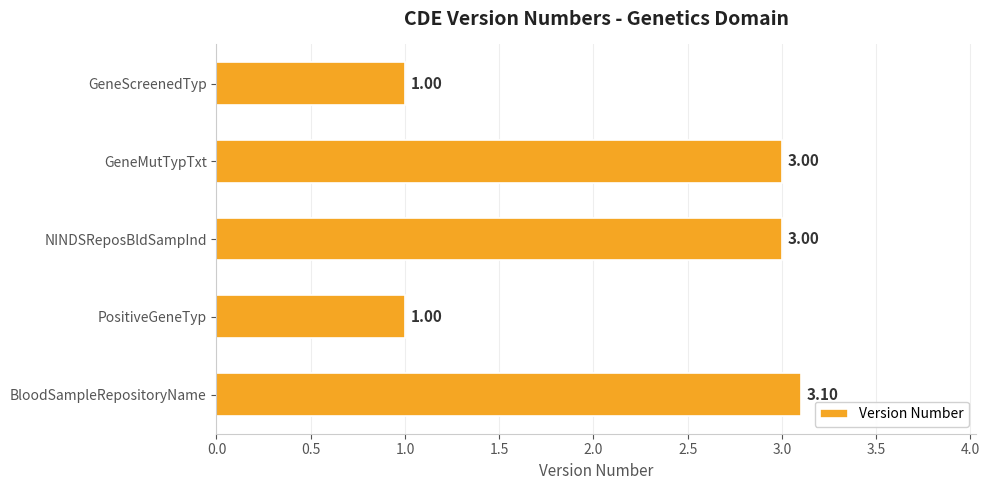

What is the difference between the values at GeneScreenedTyp and NINDSReposBldSampInd?

2.0